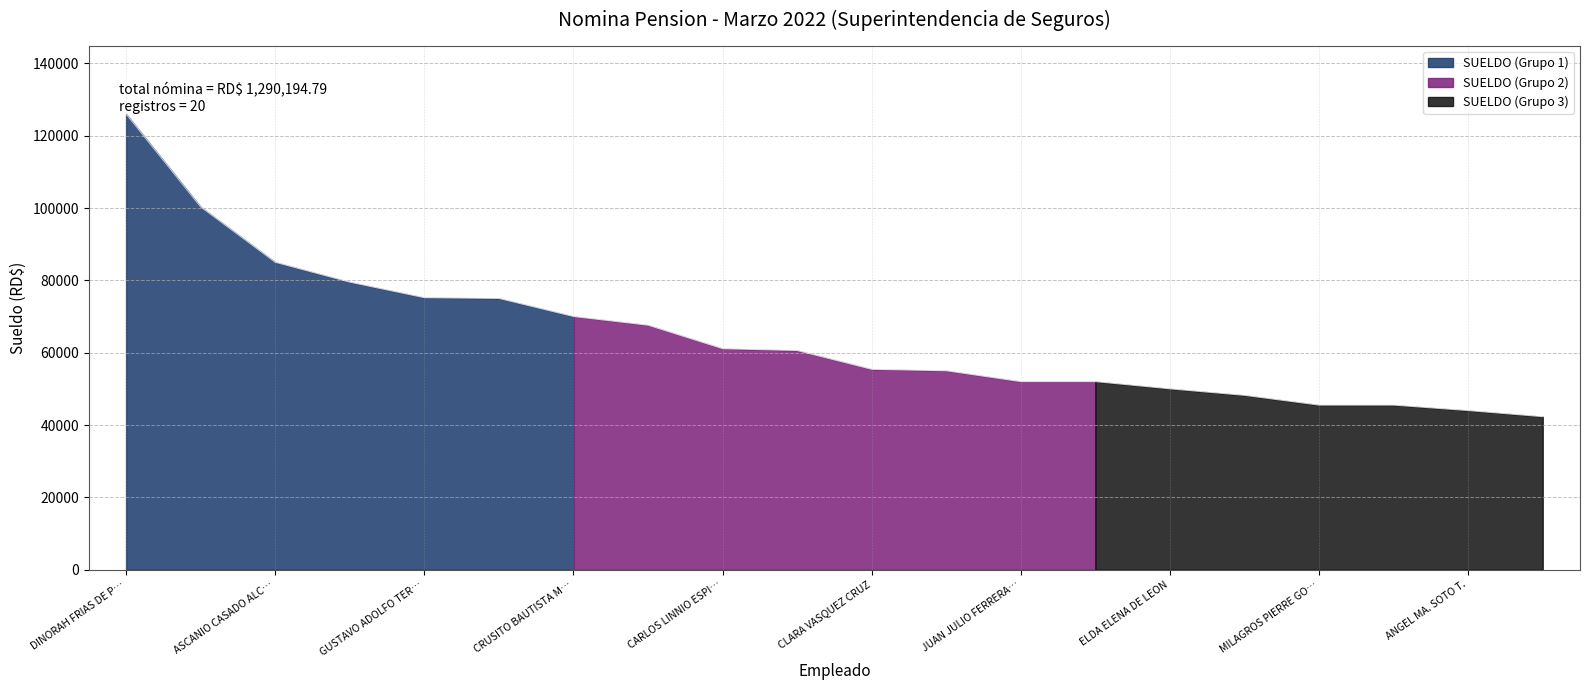

The chart shows a value of 126000.0 at DINORAH FRIAS DE P…. True or false?

True